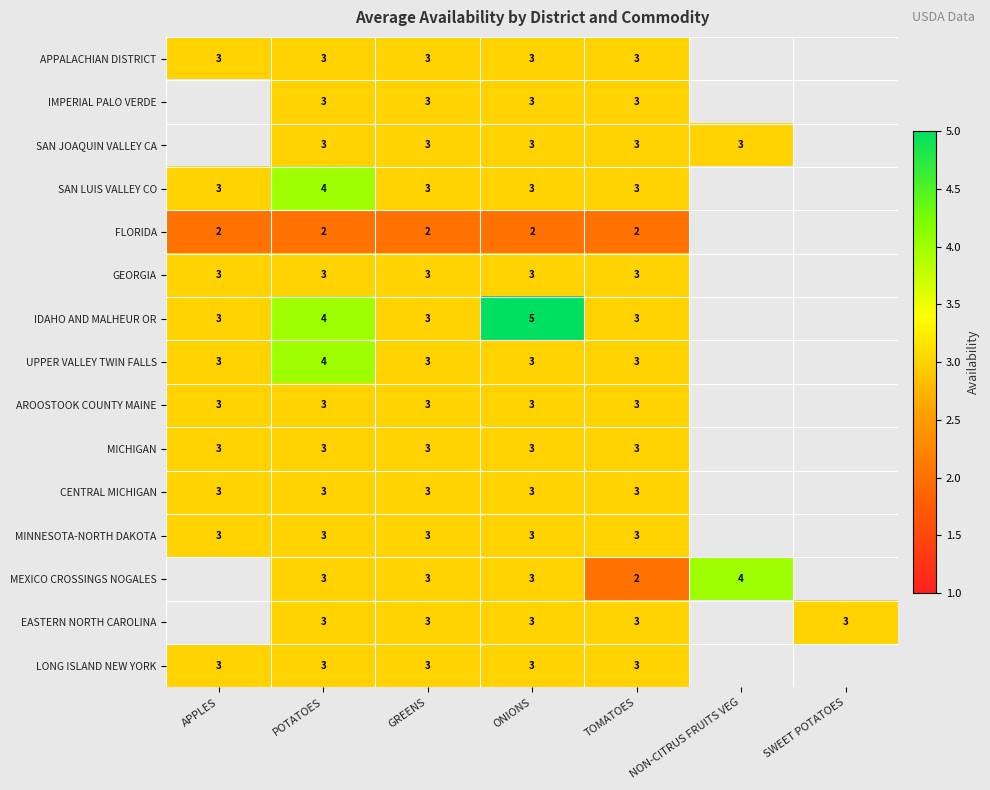

What is the sum of the MICHIGAN values at ONIONS and APPLES?

6